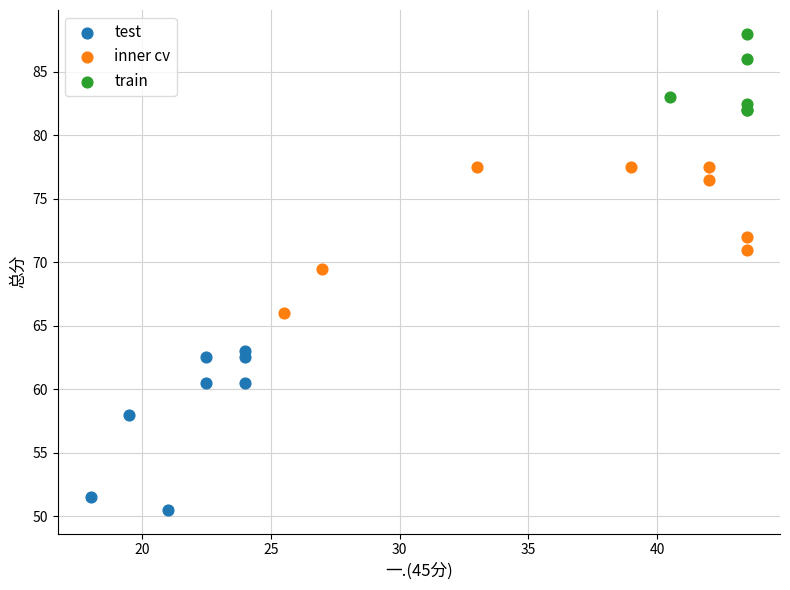

What are all the series names shown in the legend?

test, inner cv, train